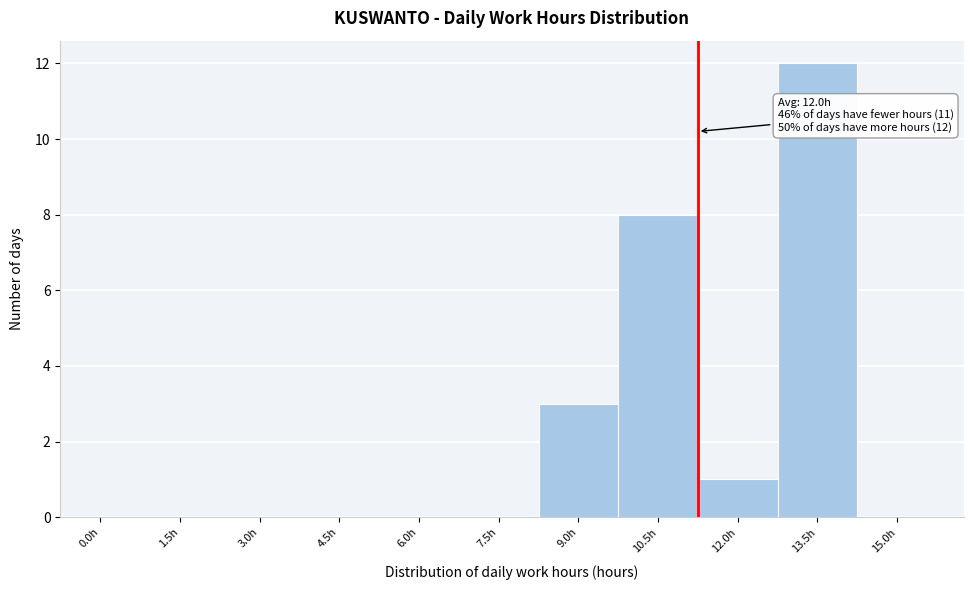

Reading right to left, extract all data points from this chart.

15.0h=0	13.5h=12	12.0h=1	10.5h=8	9.0h=3	7.5h=0	6.0h=0	4.5h=0	3.0h=0	1.5h=0	0.0h=0